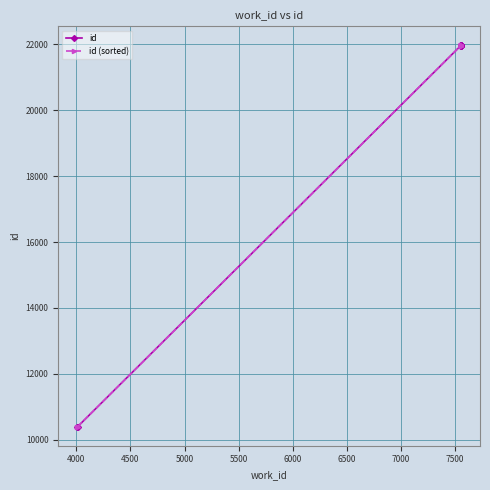

What is the maximum value for id?

21970